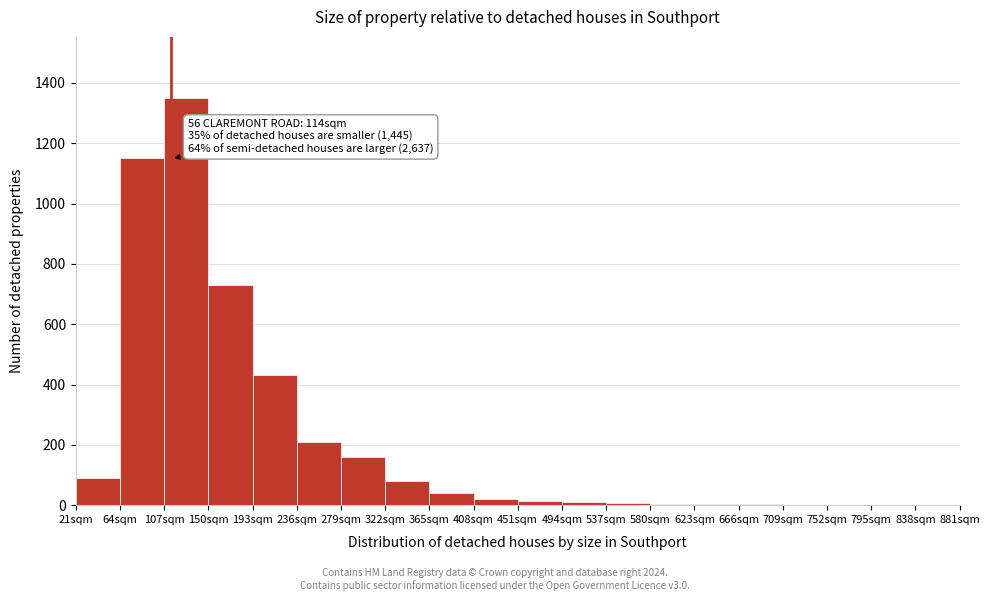

Over which range of the x-axis is the bar tallest?

107 to 150